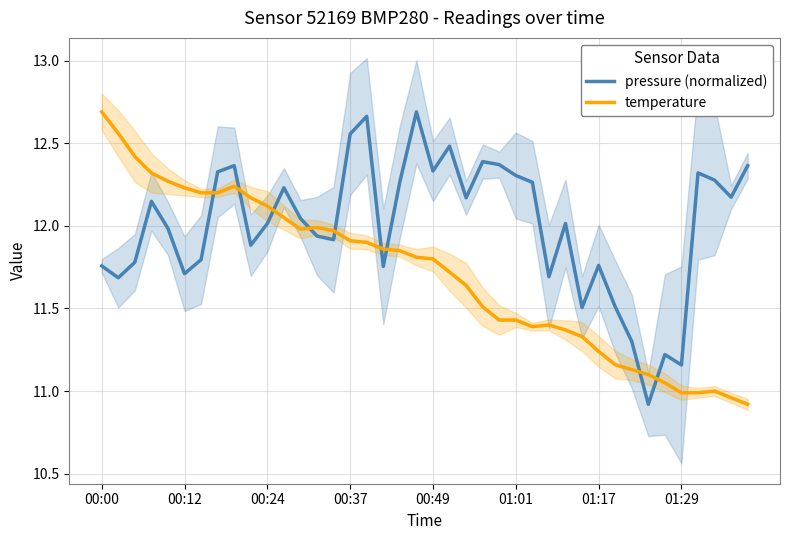

What is the difference between the maximum and minimum values in the pressure (normalized) series?

1.8